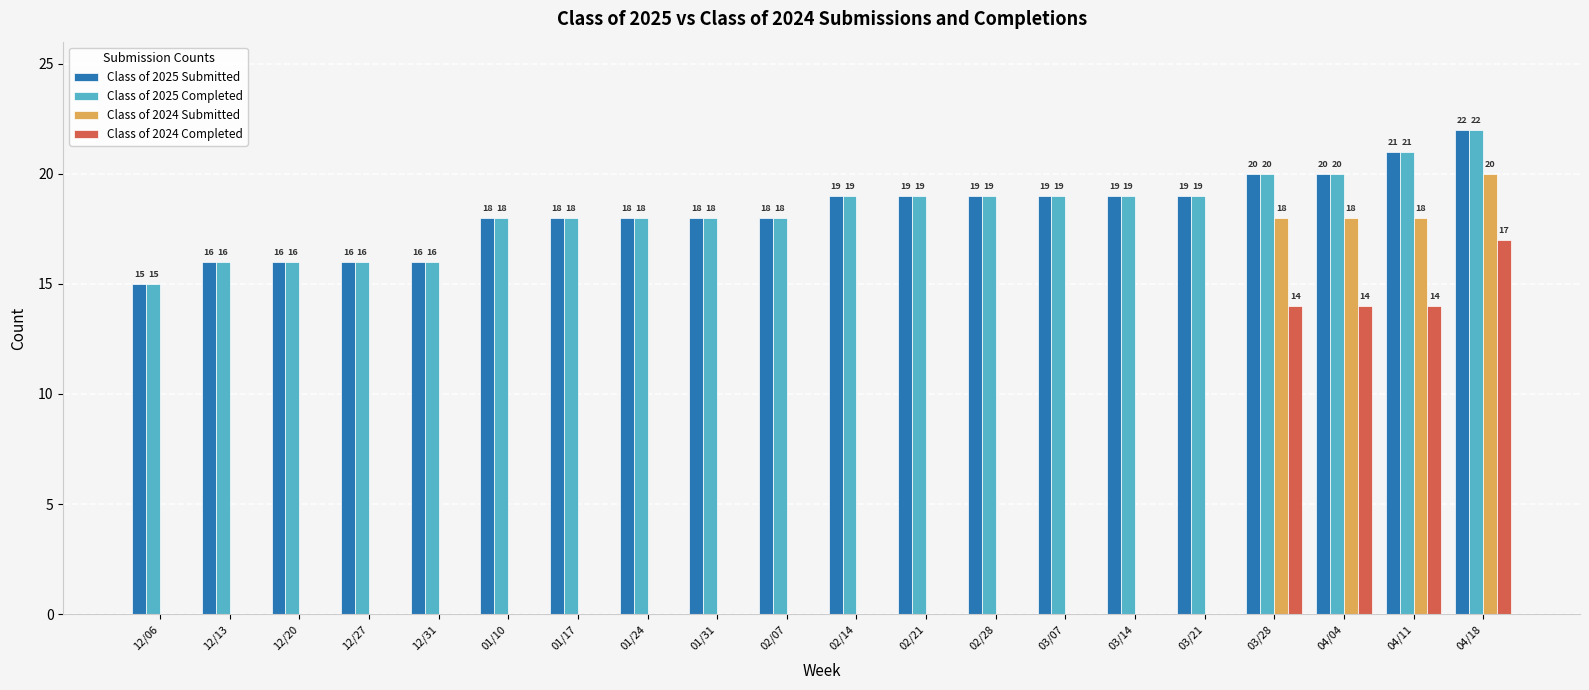

True or false: Class of 2025 Completed has a value of 18 at 01/10.

True